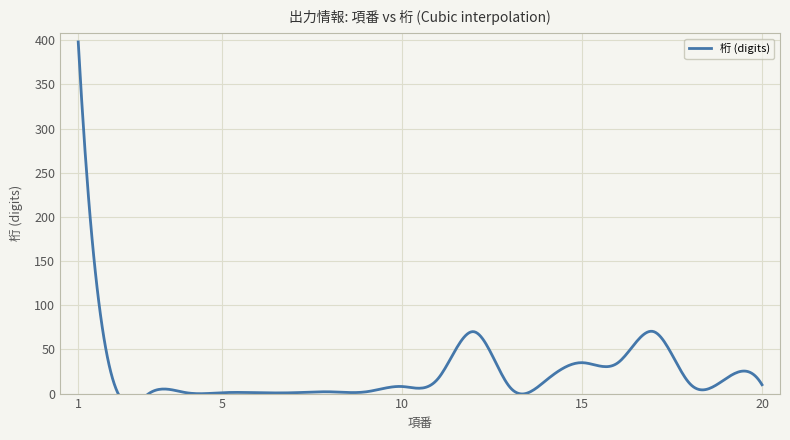

The chart shows a value of 0 at 7. True or false?

False